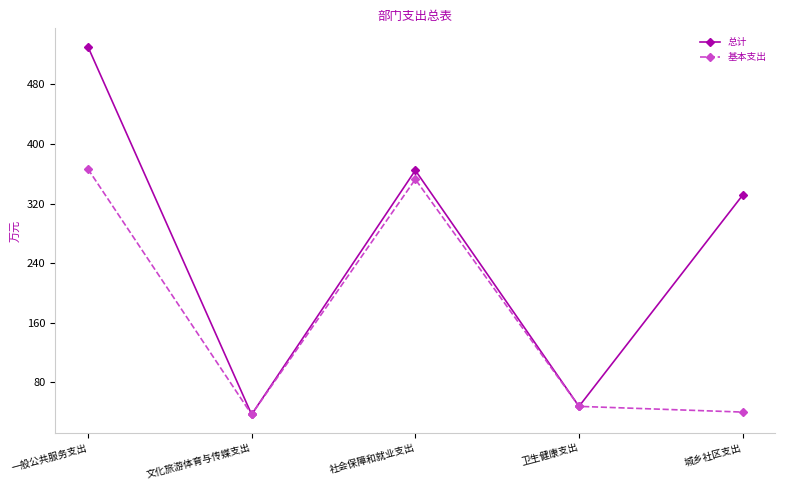

How many distinct data groups are displayed?

2